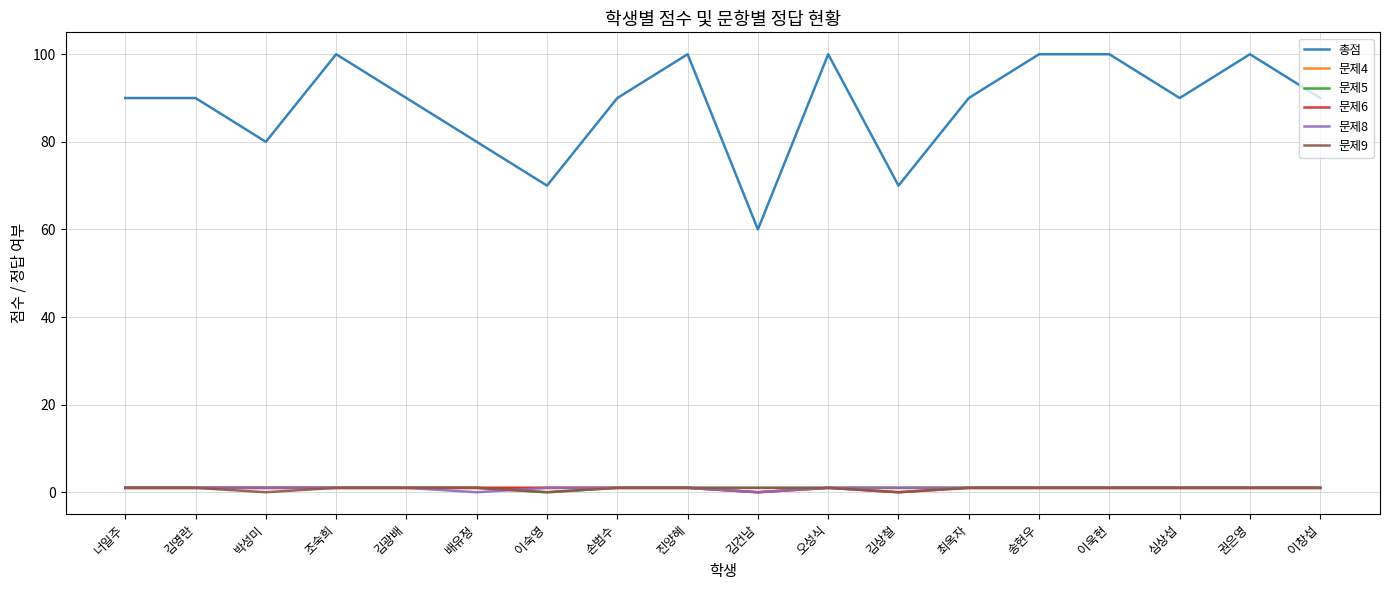

True or false: 문제9 and 총점 intersect in this chart.

False